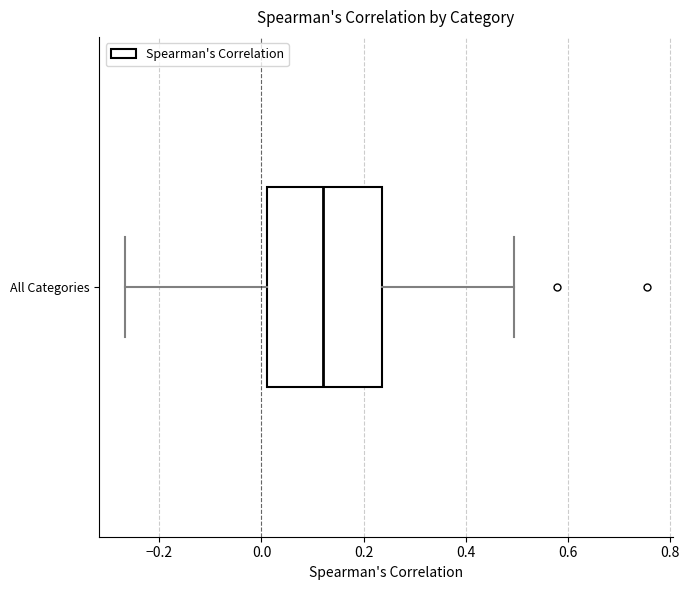

Where is the left edge of the box for All Categories on the x-axis? The values are not printed on the chart, so give them approximately, as read against the axis.

0.02